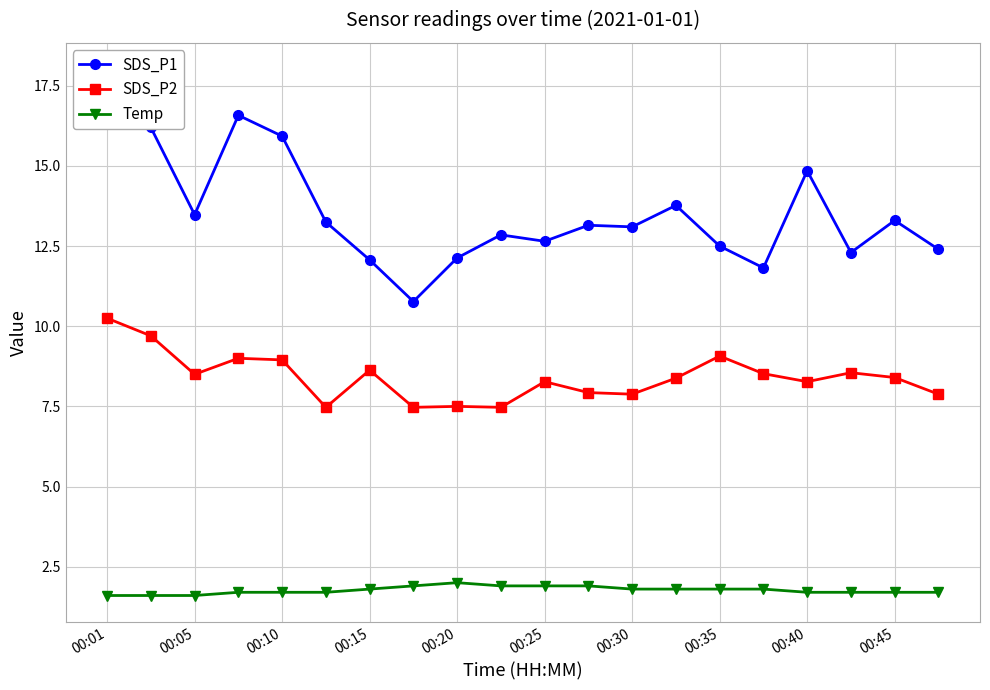

True or false: SDS_P2 and Temp cross at least once.

False